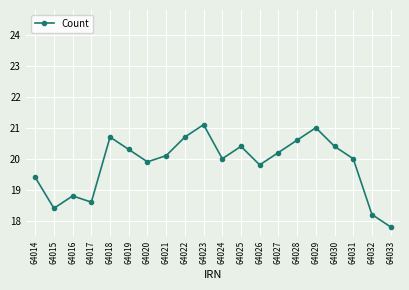

What is the minimum value shown in the chart?

17.8